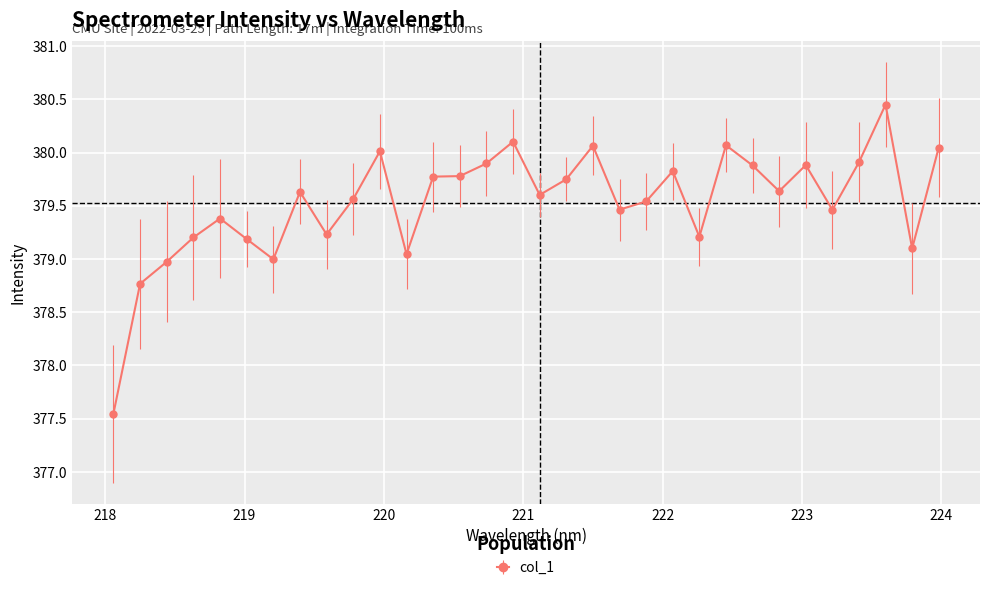

What is the average value?

379.5